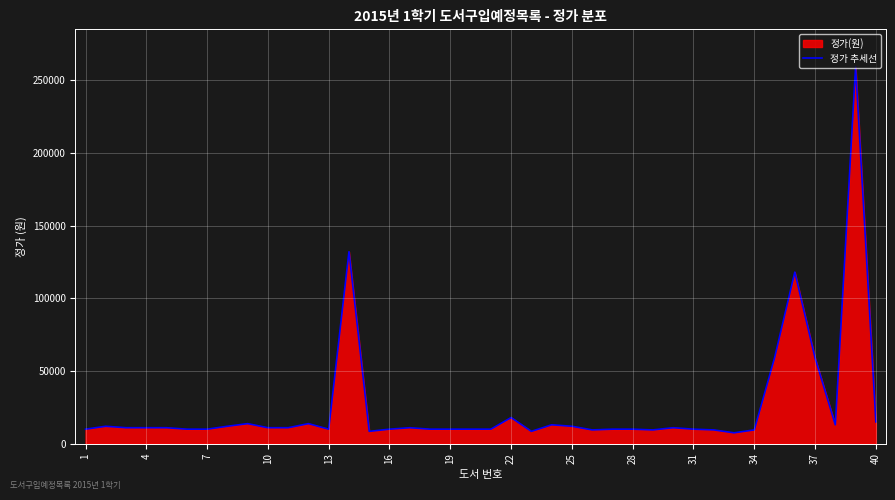

How many points are lower than both their immediate neighbors (excluding endpoints)?

7